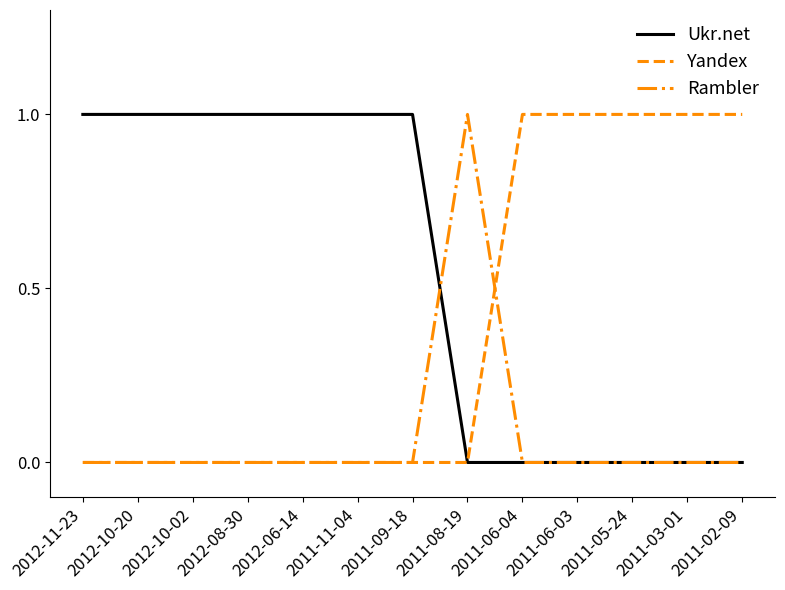

At how many categories does at least one series exceed 0?

13